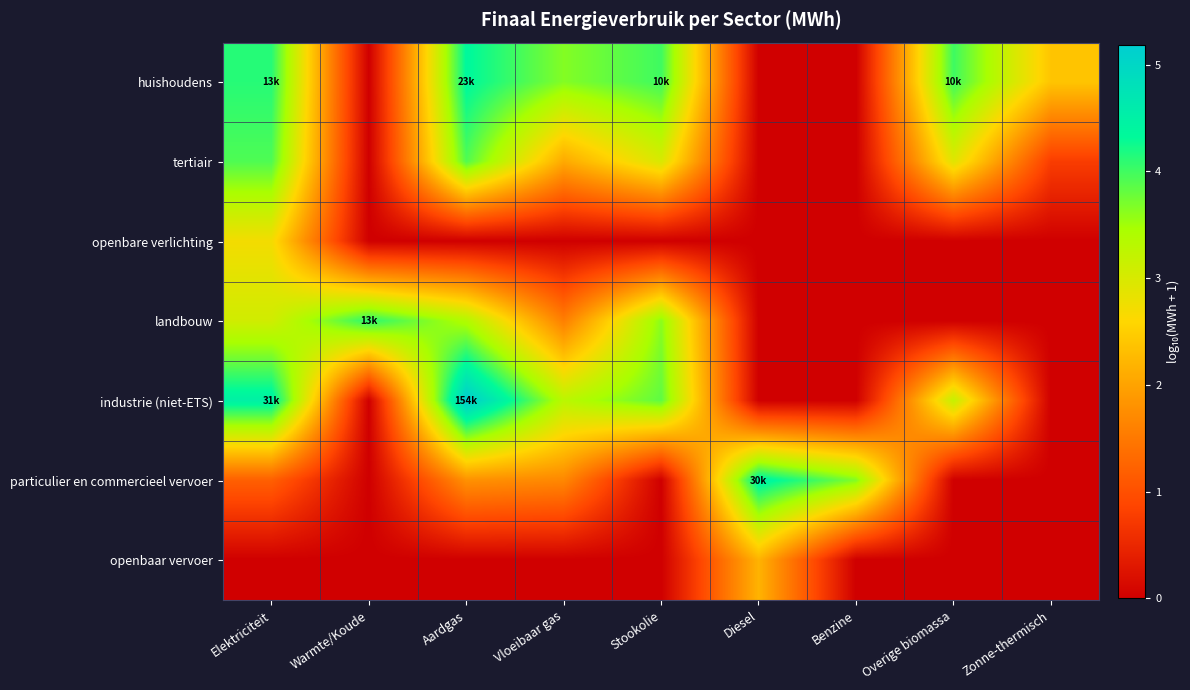

Reading left to right, transcribe all the data shown in this chart.

huishoudens: Elektriciteit=4.1	Warmte/Koude=0.0	Aardgas=4.4	Vloeibaar gas=3.7	Stookolie=4.0	Diesel=0.0	Benzine=0.0	Overige biomassa=4.0	Zonne-thermisch=2.4
tertiair: Elektriciteit=3.9	Warmte/Koude=0.0	Aardgas=3.9	Vloeibaar gas=2.1	Stookolie=3.0	Diesel=0.0	Benzine=0.0	Overige biomassa=2.9	Zonne-thermisch=0.8
openbare verlichting: Elektriciteit=2.7	Warmte/Koude=0.0	Aardgas=0.0	Vloeibaar gas=0.0	Stookolie=0.0	Diesel=0.0	Benzine=0.0	Overige biomassa=0.0	Zonne-thermisch=0.0
landbouw: Elektriciteit=3.1	Warmte/Koude=4.1	Aardgas=3.4	Vloeibaar gas=1.6	Stookolie=3.6	Diesel=0.0	Benzine=0.0	Overige biomassa=0.0	Zonne-thermisch=0.0
industrie (niet-ETS): Elektriciteit=4.5	Warmte/Koude=0.0	Aardgas=5.2	Vloeibaar gas=3.3	Stookolie=3.8	Diesel=0.0	Benzine=0.0	Overige biomassa=3.2	Zonne-thermisch=0.0
particulier en commercieel vervoer: Elektriciteit=1.2	Warmte/Koude=0.0	Aardgas=1.8	Vloeibaar gas=1.7	Stookolie=0.0	Diesel=4.5	Benzine=3.7	Overige biomassa=0.0	Zonne-thermisch=0.0
openbaar vervoer: Elektriciteit=0.0	Warmte/Koude=0.0	Aardgas=0.0	Vloeibaar gas=0.0	Stookolie=0.0	Diesel=2.2	Benzine=0.0	Overige biomassa=0.0	Zonne-thermisch=0.0